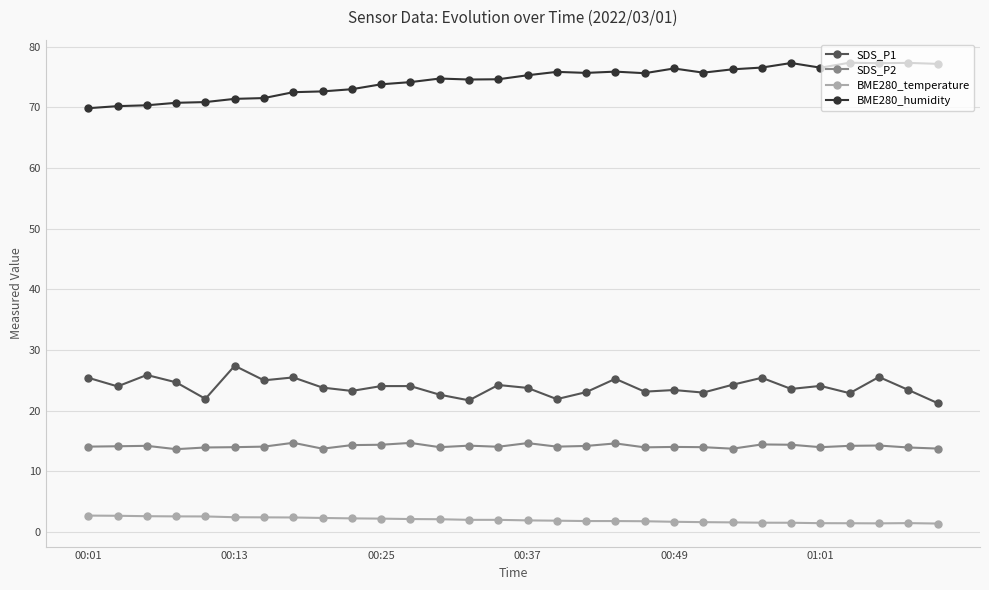

How many lines are shown in the chart?

4